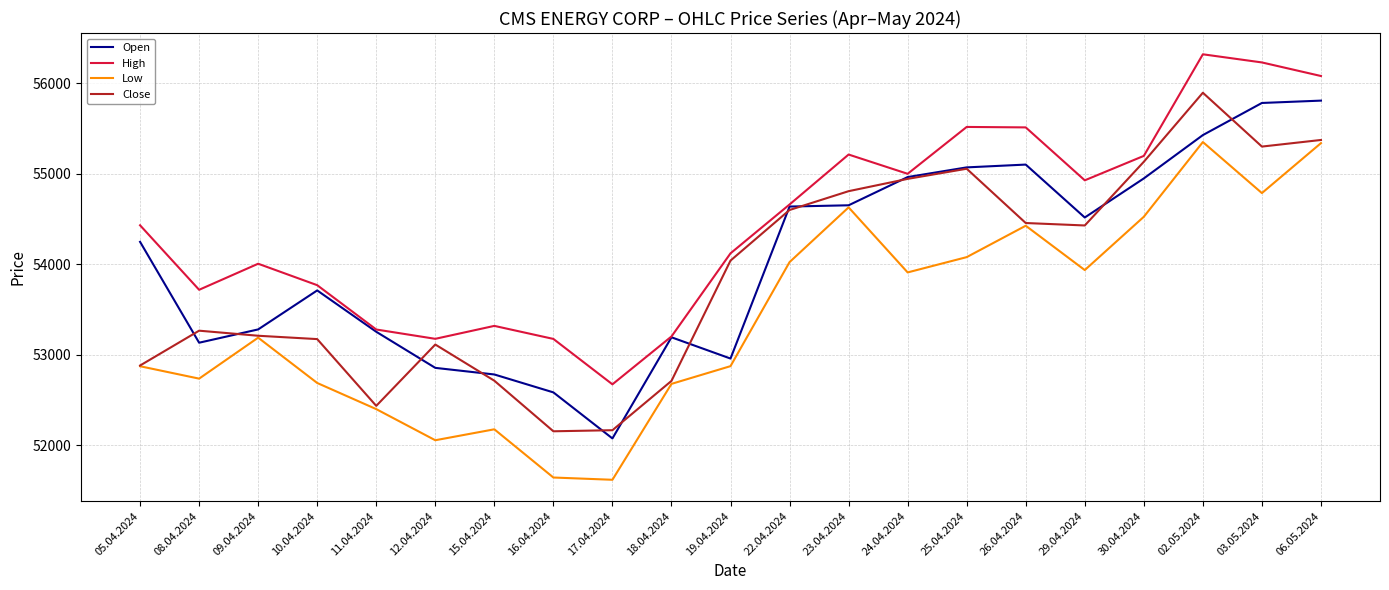

True or false: Low and High intersect in this chart.

False